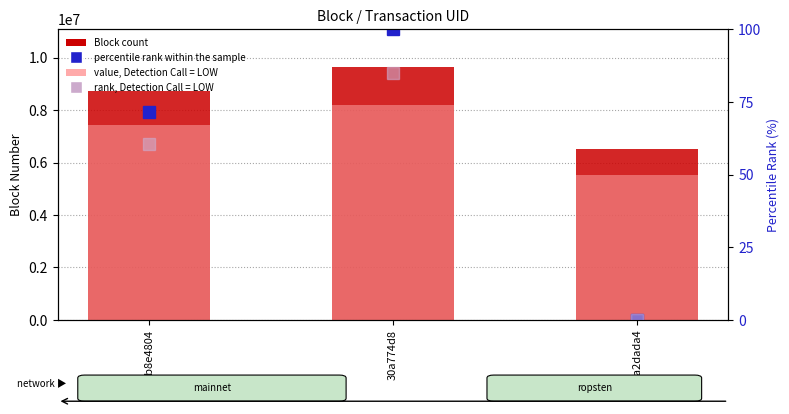

Reading right to left, what are all the values shown in this chart?

Block (count): ca2dada4=6511023.0	30a774d8=9645285.0	0b8e4804=8747091.0
value, low confidence: ca2dada4=5534369.5	30a774d8=8198492.2	0b8e4804=7435027.3
percentile rank within the sample: ca2dada4=0.0	30a774d8=100.0	0b8e4804=71.3
rank, low confidence: ca2dada4=0.0	30a774d8=85.0	0b8e4804=60.6